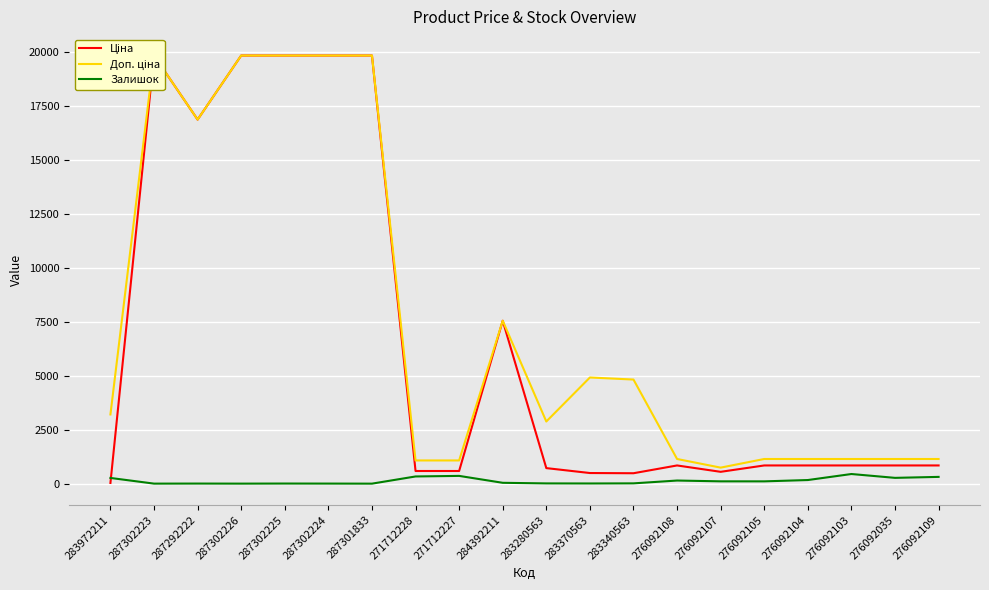

Reading right to left, what are all the values shown in this chart?

Ціна: 276092109=842.8	276092035=842.8	276092103=842.8	276092104=842.8	276092105=842.8	276092107=547.8	276092108=842.8	283340563=482.1	283370563=491.7	283280563=719.6	284392211=7545.9	271712227=586.0	271712228=586.0	287301833=19831.1	287302224=19831.1	287302225=19831.1	287302226=19831.1	287292222=16863.2	287302223=19831.1	283972211=32.0
Доп. ціна: 276092109=1142.1	276092035=1142.1	276092103=1142.1	276092104=1142.1	276092105=1142.1	276092107=742.0	276092108=1142.1	283340563=4821.4	283370563=4917.4	283280563=2878.5	284392211=7545.9	271712227=1074.5	271712228=1074.5	287301833=19831.1	287302224=19831.1	287302225=19831.1	287302226=19831.1	287292222=16863.2	287302223=19831.1	283972211=3205.0
Залишок: 276092109=313.0	276092035=268.0	276092103=446.0	276092104=167.0	276092105=106.0	276092107=107.0	276092108=144.0	283340563=13.0	283370563=8.0	283280563=11.0	284392211=39.0	271712227=359.0	271712228=333.0	287301833=0.0	287302224=3.0	287302225=5.0	287302226=1.0	287292222=4.0	287302223=1.0	283972211=264.0